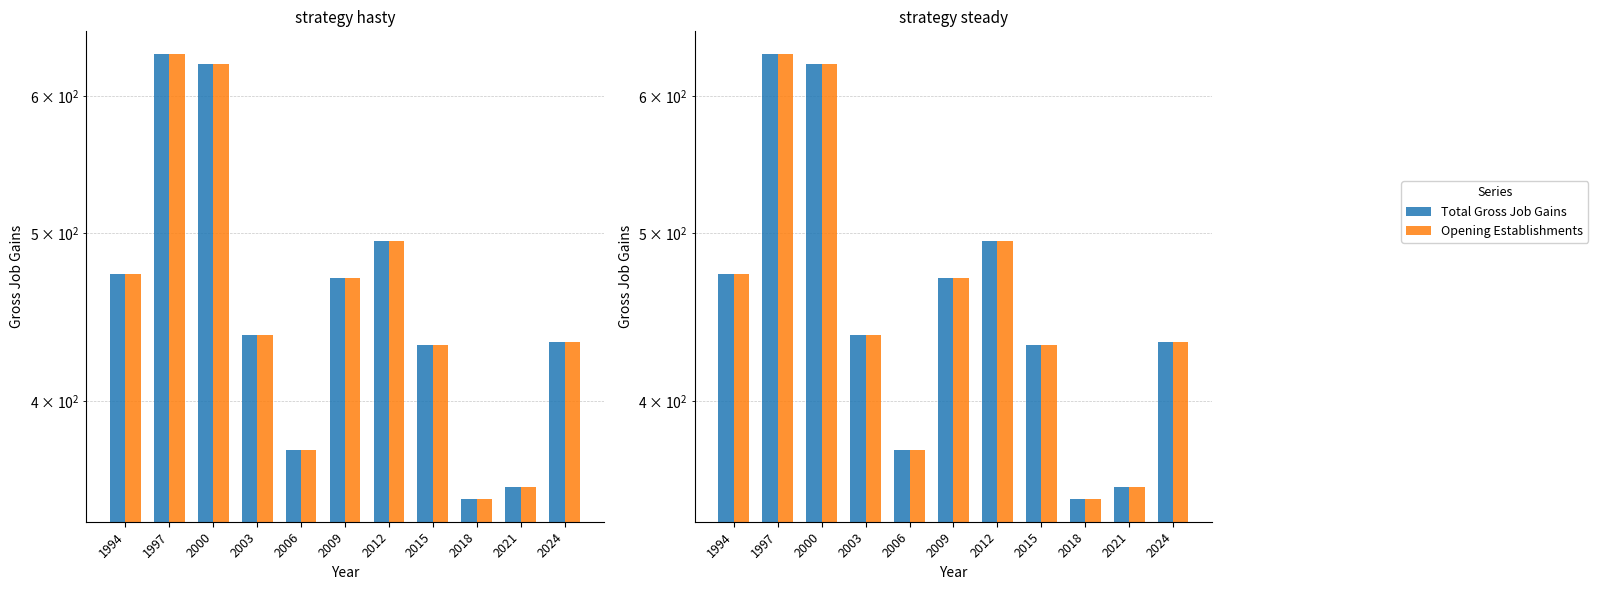

The Total Gross Job Gains series shows 490 at 2021. True or false?

False